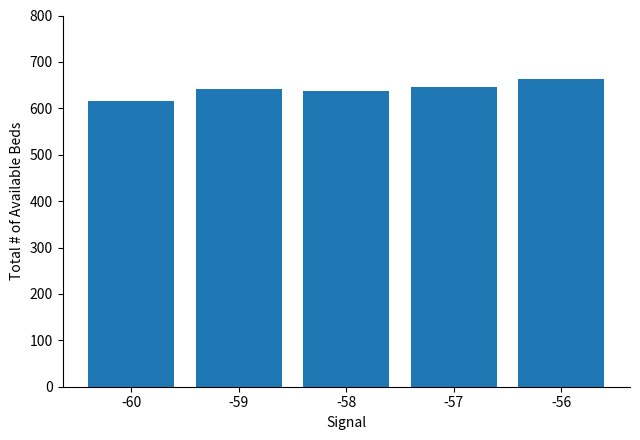

How many values are below 642?

2